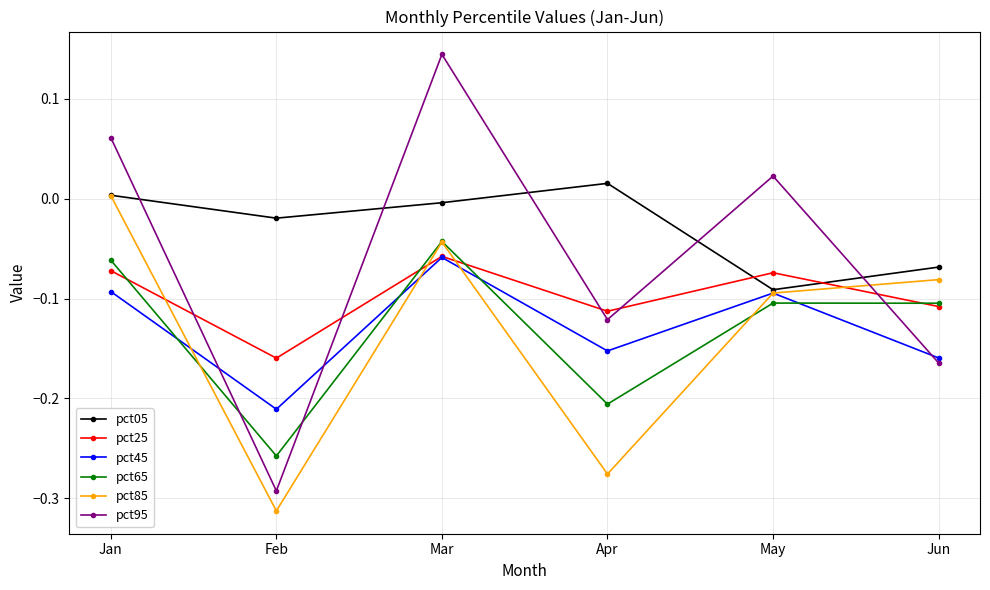

What are all the series names shown in the legend?

pct05, pct25, pct45, pct65, pct85, pct95